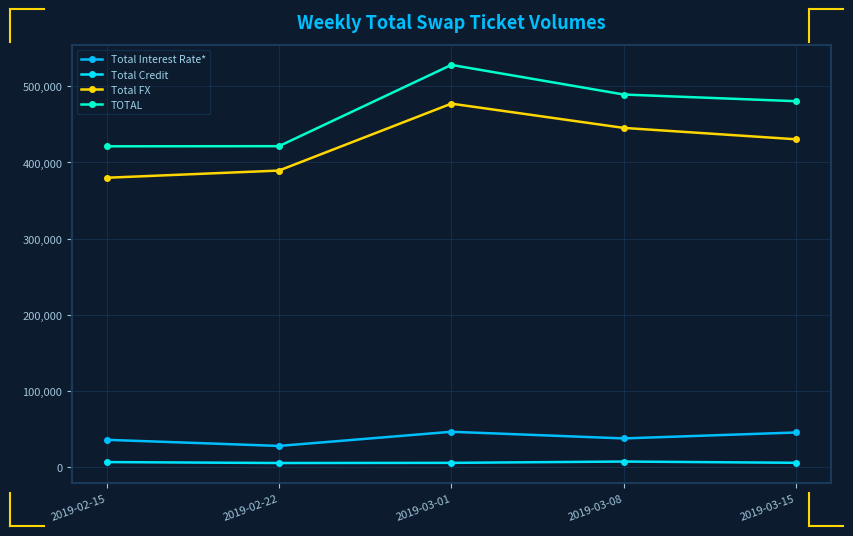

Reading left to right, list all the values displayed in this chart.

Total Interest Rate*: 35322	27269	45908	37154	44967
Total Credit: 6044	4804	5026	6739	5098
Total FX: 379908	389370	477370	445457	430497
TOTAL: 421273	421442	528304	489350	480562